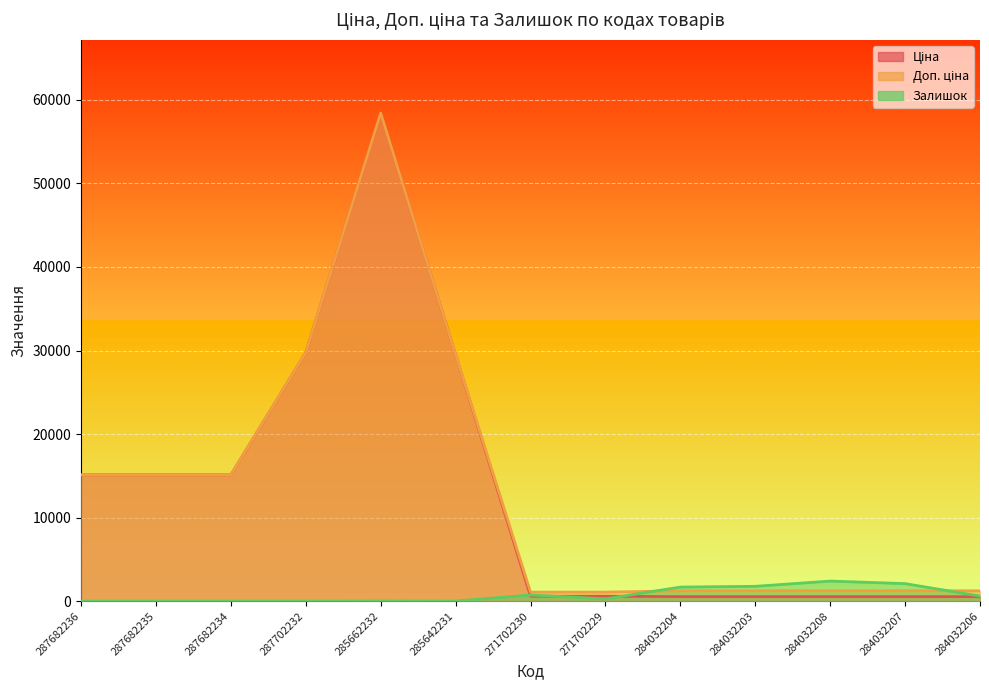

What is the sum of the Ціна values at 284032208 and 271702230?

1128.9